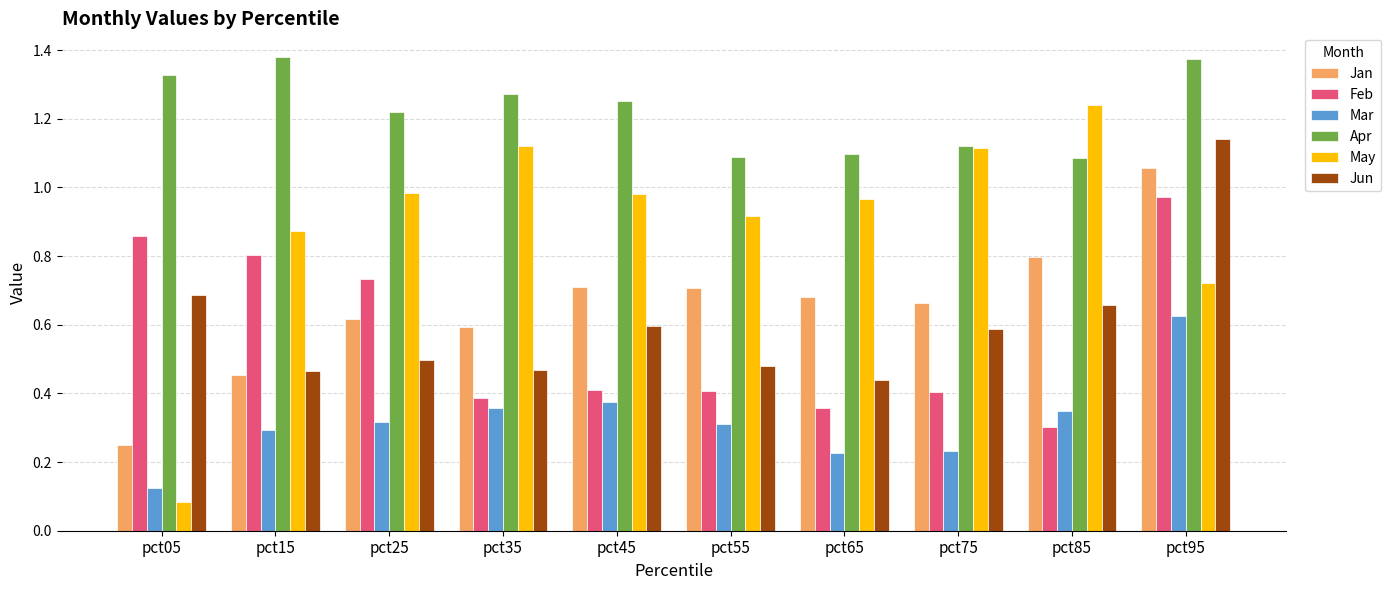

What is the sum of all Mar values?

3.2